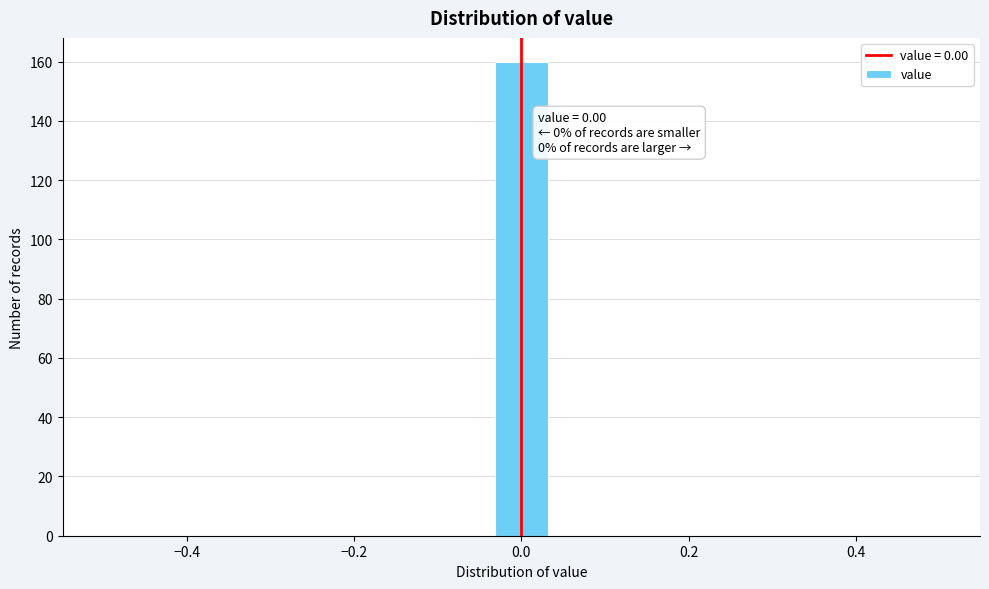

Read against the x-axis, roughly where is the centre of the tallest bar?

0.00